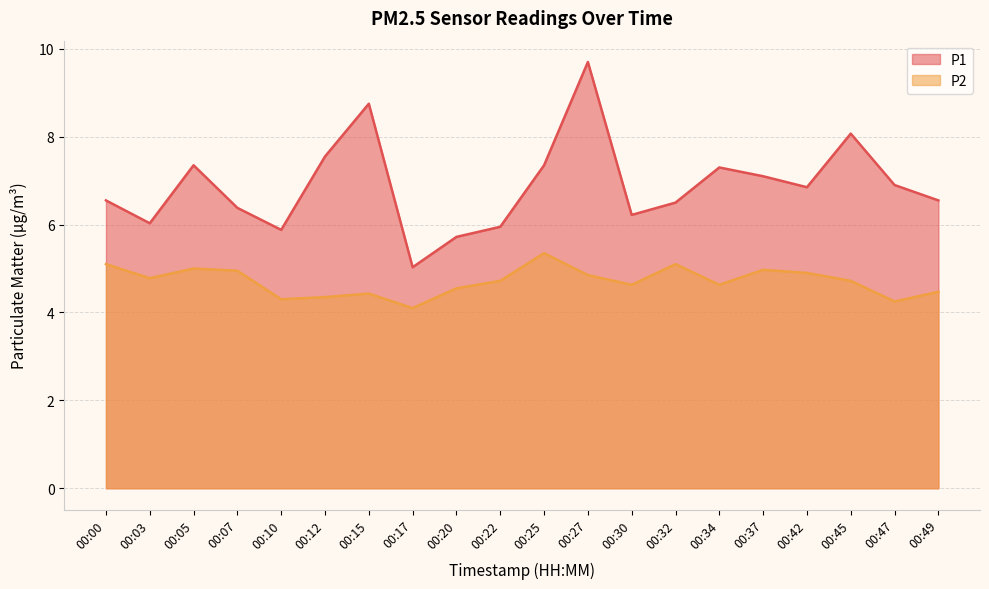

Where is the first local maximum for P2?

00:05